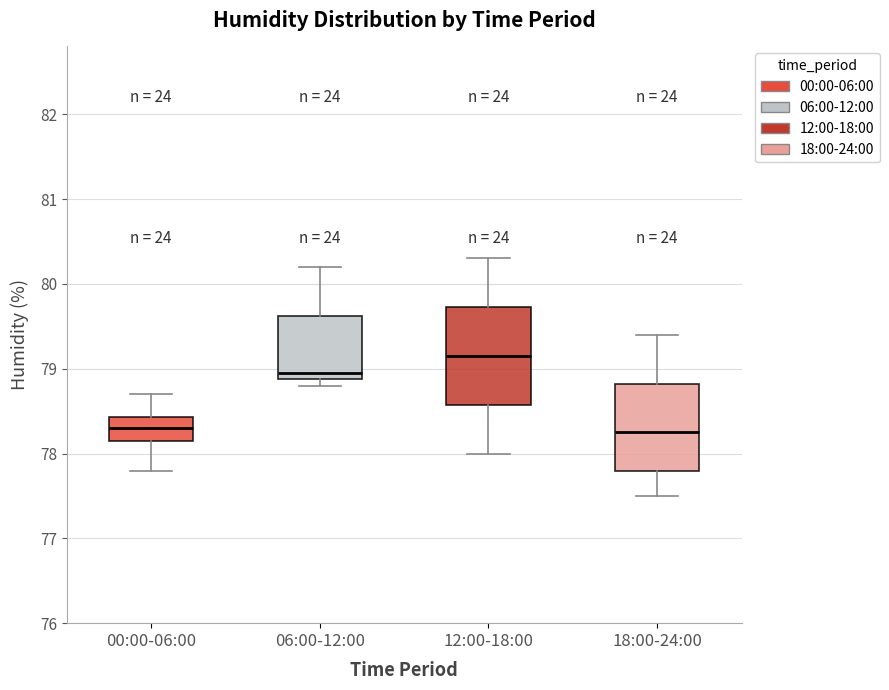

Which box is the tallest, from its lower edge to its upper edge?

12:00-18:00